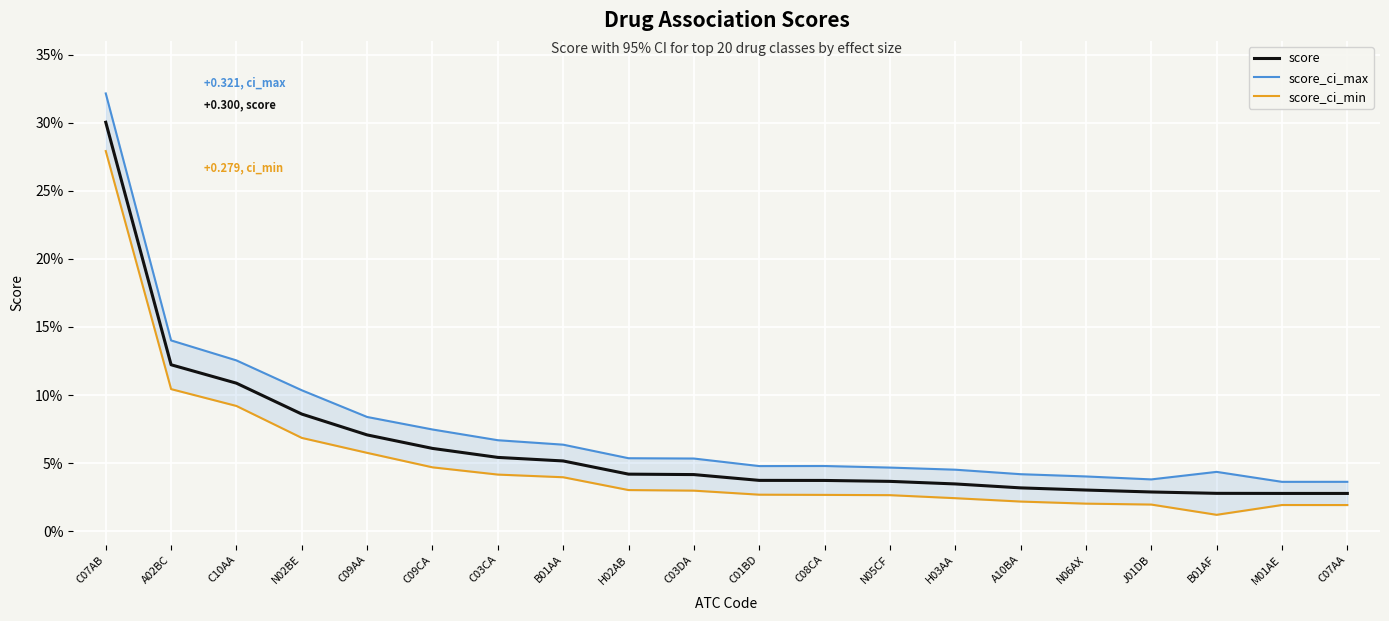

Which category has the highest value in the score_ci_max series?

C07AB